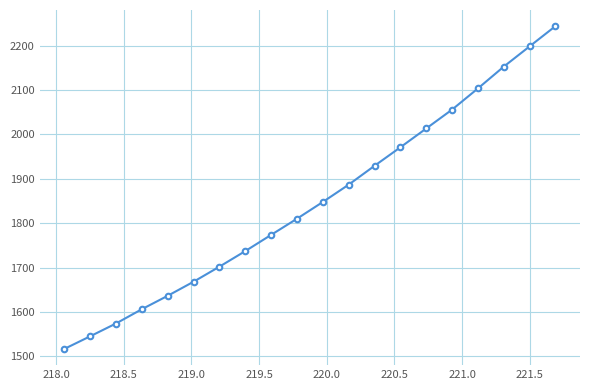

Count the number of categories in the chart.

20